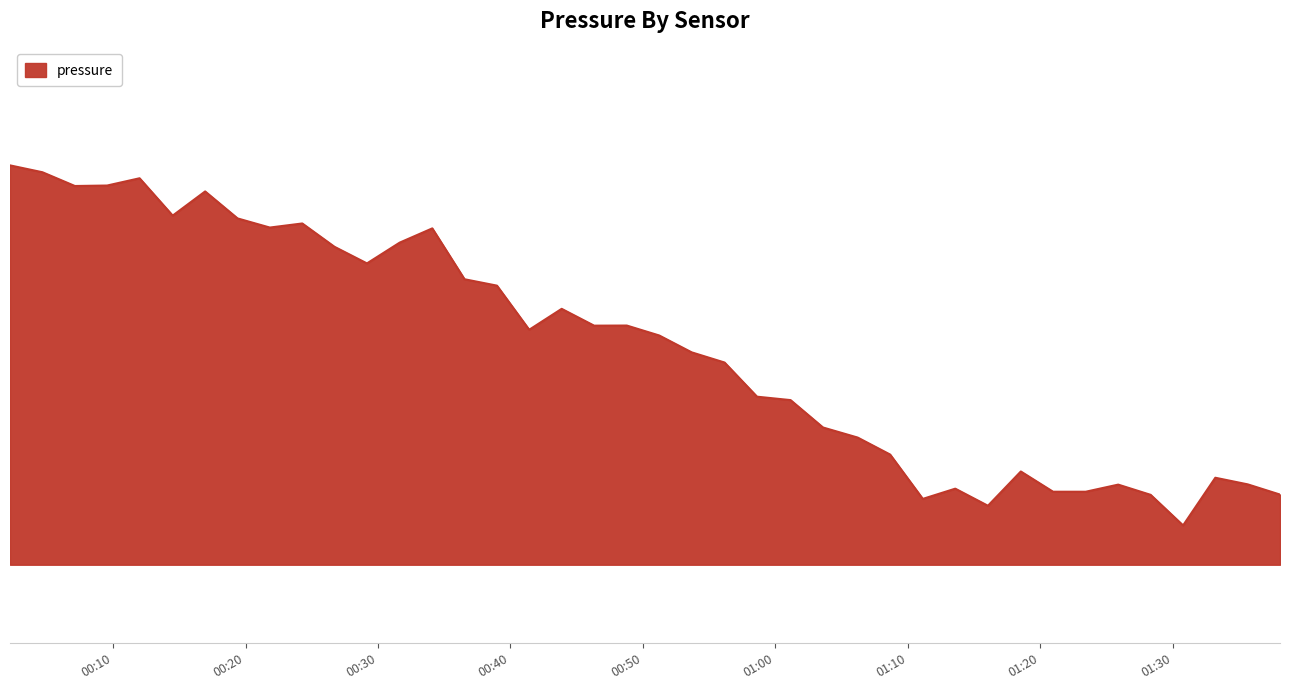

Rank the categories by value from highest to lowest.

2023-03-14T00:02:13, 2023-03-14T00:04:40, 2023-03-14T00:12:00, 2023-03-14T00:09:33, 2023-03-14T00:07:07, 2023-03-14T00:16:57, 2023-03-14T00:14:30, 2023-03-14T00:19:24, 2023-03-14T00:24:17, 2023-03-14T00:21:50, 2023-03-14T00:34:06, 2023-03-14T00:31:38, 2023-03-14T00:26:43, 2023-03-14T00:29:10, 2023-03-14T00:36:32, 2023-03-14T00:38:59, 2023-03-14T00:43:52, 2023-03-14T00:48:47, 2023-03-14T00:46:19, 2023-03-14T00:41:25, 2023-03-14T00:51:14, 2023-03-14T00:53:41, 2023-03-14T00:56:10, 2023-03-14T00:58:37, 2023-03-14T01:01:09, 2023-03-14T01:03:36, 2023-03-14T01:06:13, 2023-03-14T01:08:40, 2023-03-14T01:18:32, 2023-03-14T01:33:13, 2023-03-14T01:35:40, 2023-03-14T01:25:53, 2023-03-14T01:13:35, 2023-03-14T01:20:58, 2023-03-14T01:23:26, 2023-03-14T01:38:06, 2023-03-14T01:28:20, 2023-03-14T01:11:08, 2023-03-14T01:16:03, 2023-03-14T01:30:47